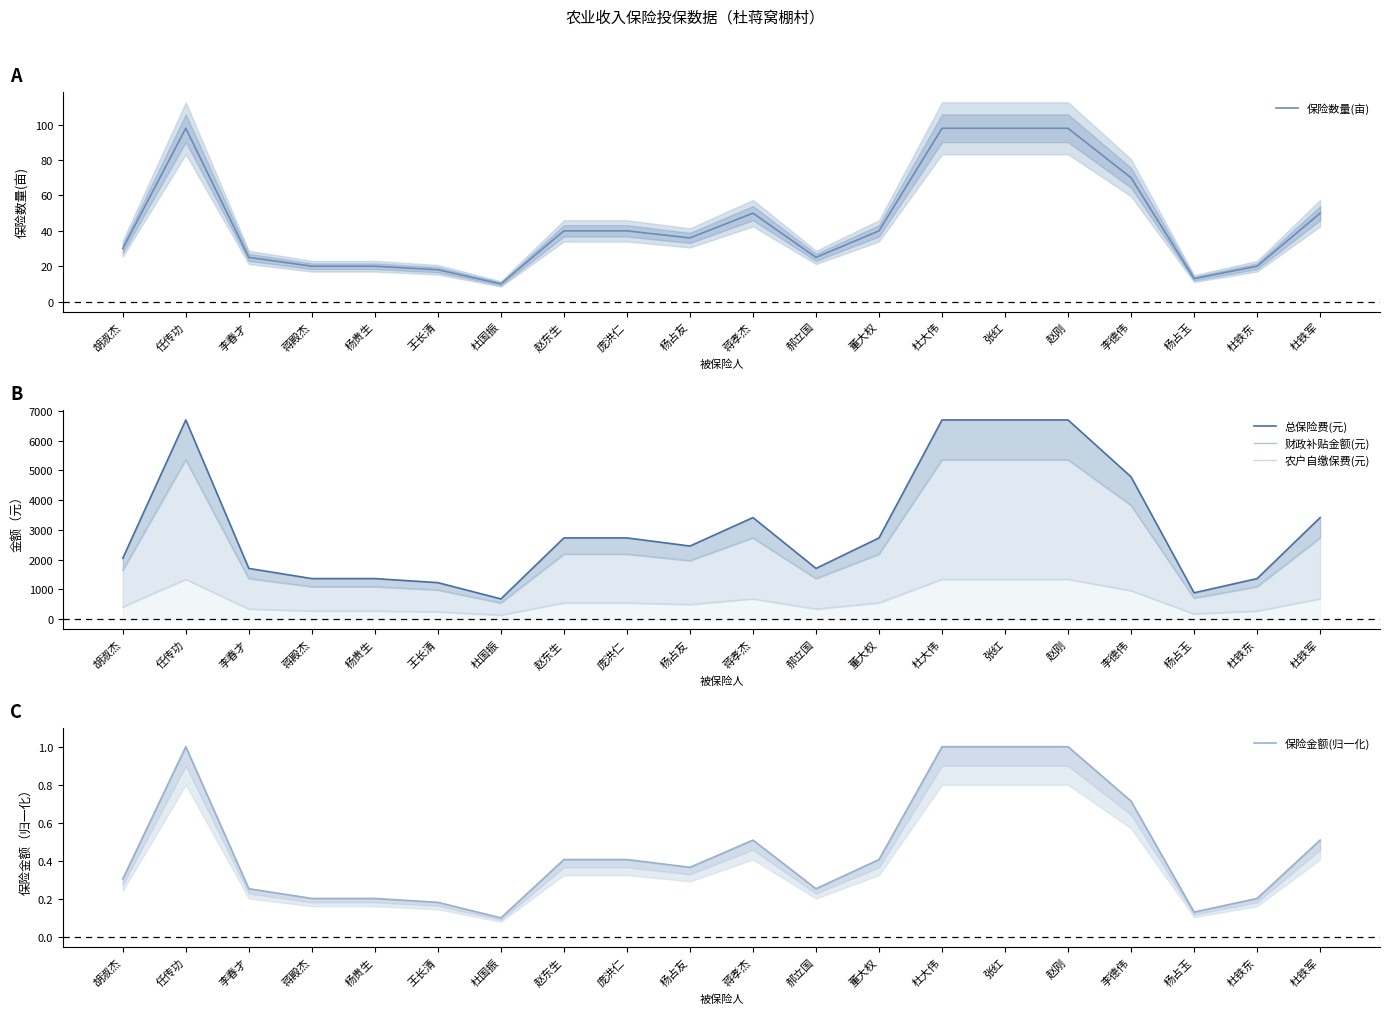

What position from the left is 任传功?

2